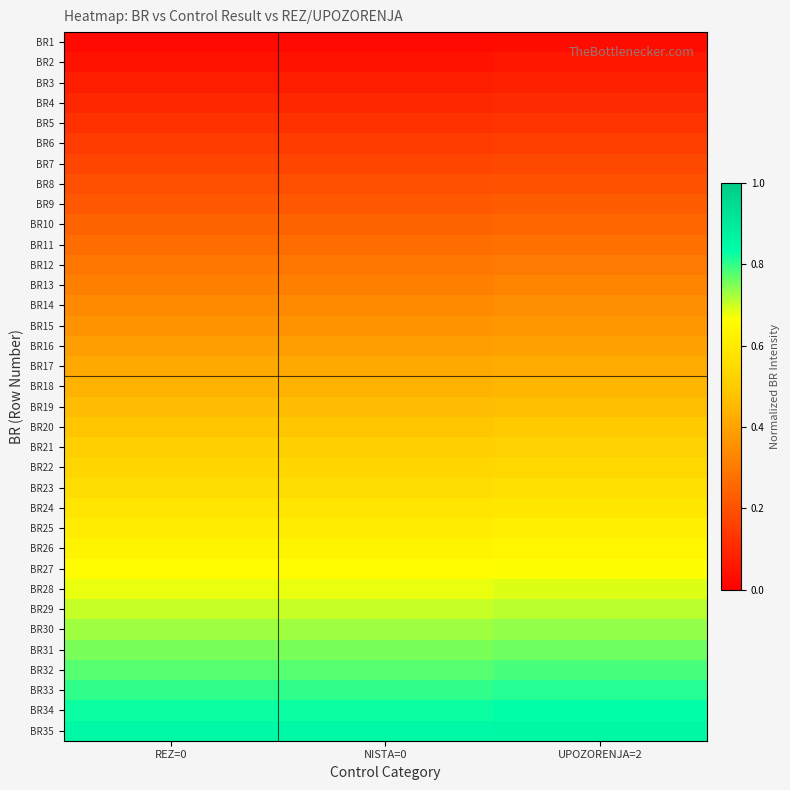

Reading right to left, extract all data points from this chart.

BR1: UPOZORENJA=2=0.0	NISTA=0=0.0	REZ=0=0.0
BR2: UPOZORENJA=2=0.1	NISTA=0=0.0	REZ=0=0.0
BR3: UPOZORENJA=2=0.1	NISTA=0=0.1	REZ=0=0.1
BR4: UPOZORENJA=2=0.1	NISTA=0=0.1	REZ=0=0.1
BR5: UPOZORENJA=2=0.1	NISTA=0=0.1	REZ=0=0.1
BR6: UPOZORENJA=2=0.2	NISTA=0=0.1	REZ=0=0.1
BR7: UPOZORENJA=2=0.2	NISTA=0=0.2	REZ=0=0.2
BR8: UPOZORENJA=2=0.2	NISTA=0=0.2	REZ=0=0.2
BR9: UPOZORENJA=2=0.2	NISTA=0=0.2	REZ=0=0.2
BR10: UPOZORENJA=2=0.3	NISTA=0=0.2	REZ=0=0.2
BR11: UPOZORENJA=2=0.3	NISTA=0=0.3	REZ=0=0.3
BR12: UPOZORENJA=2=0.3	NISTA=0=0.3	REZ=0=0.3
BR13: UPOZORENJA=2=0.3	NISTA=0=0.3	REZ=0=0.3
BR14: UPOZORENJA=2=0.3	NISTA=0=0.3	REZ=0=0.3
BR15: UPOZORENJA=2=0.4	NISTA=0=0.4	REZ=0=0.4
BR16: UPOZORENJA=2=0.4	NISTA=0=0.4	REZ=0=0.4
BR17: UPOZORENJA=2=0.4	NISTA=0=0.4	REZ=0=0.4
BR18: UPOZORENJA=2=0.4	NISTA=0=0.4	REZ=0=0.4
BR19: UPOZORENJA=2=0.5	NISTA=0=0.5	REZ=0=0.5
BR20: UPOZORENJA=2=0.5	NISTA=0=0.5	REZ=0=0.5
BR21: UPOZORENJA=2=0.5	NISTA=0=0.5	REZ=0=0.5
BR22: UPOZORENJA=2=0.5	NISTA=0=0.5	REZ=0=0.5
BR23: UPOZORENJA=2=0.6	NISTA=0=0.6	REZ=0=0.6
BR24: UPOZORENJA=2=0.6	NISTA=0=0.6	REZ=0=0.6
BR25: UPOZORENJA=2=0.6	NISTA=0=0.6	REZ=0=0.6
BR26: UPOZORENJA=2=0.6	NISTA=0=0.6	REZ=0=0.6
BR27: UPOZORENJA=2=0.7	NISTA=0=0.7	REZ=0=0.7
BR28: UPOZORENJA=2=0.7	NISTA=0=0.7	REZ=0=0.7
BR29: UPOZORENJA=2=0.7	NISTA=0=0.7	REZ=0=0.7
BR30: UPOZORENJA=2=0.7	NISTA=0=0.7	REZ=0=0.7
BR31: UPOZORENJA=2=0.8	NISTA=0=0.8	REZ=0=0.8
BR32: UPOZORENJA=2=0.8	NISTA=0=0.8	REZ=0=0.8
BR33: UPOZORENJA=2=0.8	NISTA=0=0.8	REZ=0=0.8
BR34: UPOZORENJA=2=0.8	NISTA=0=0.8	REZ=0=0.8
BR35: UPOZORENJA=2=0.9	NISTA=0=0.8	REZ=0=0.8